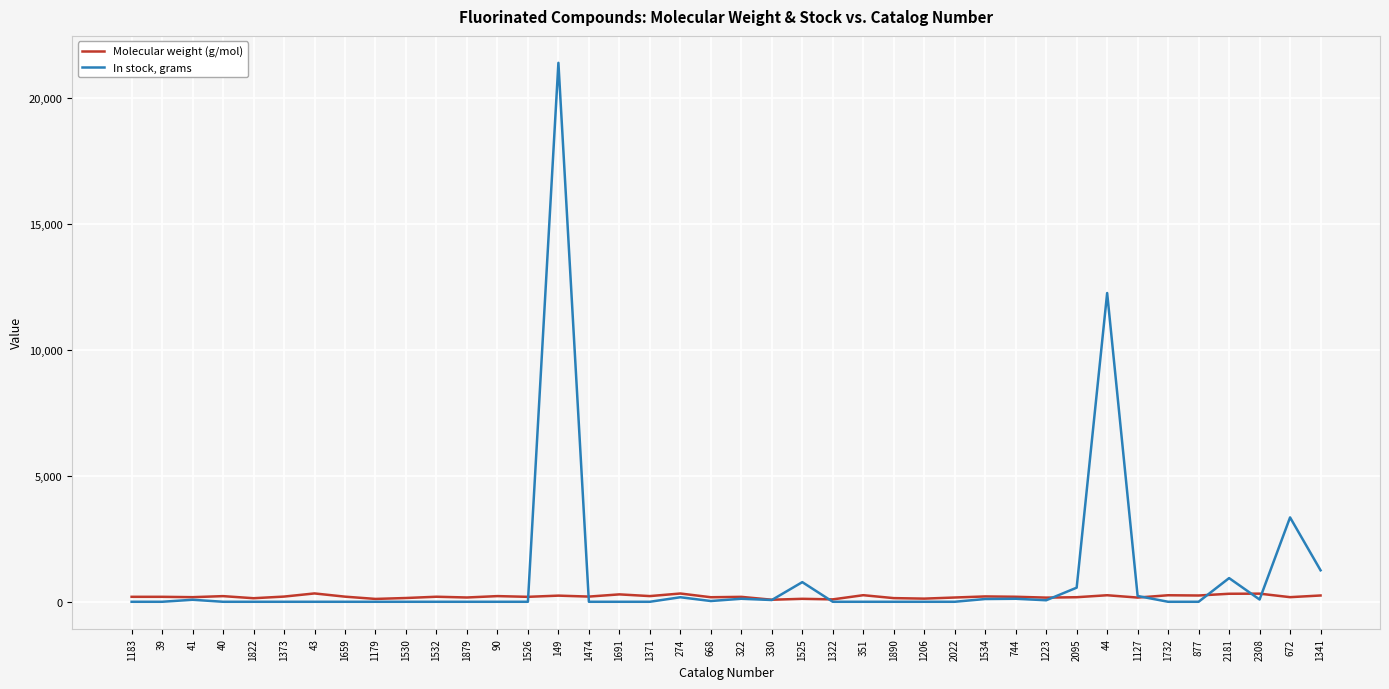

Is this an area chart (filled region under the line)?

No